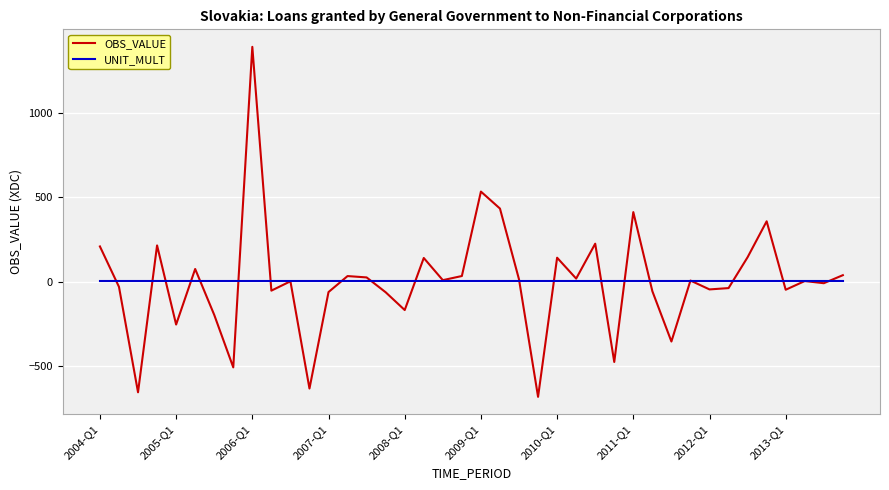

What is the greatest value displayed?

1391.6